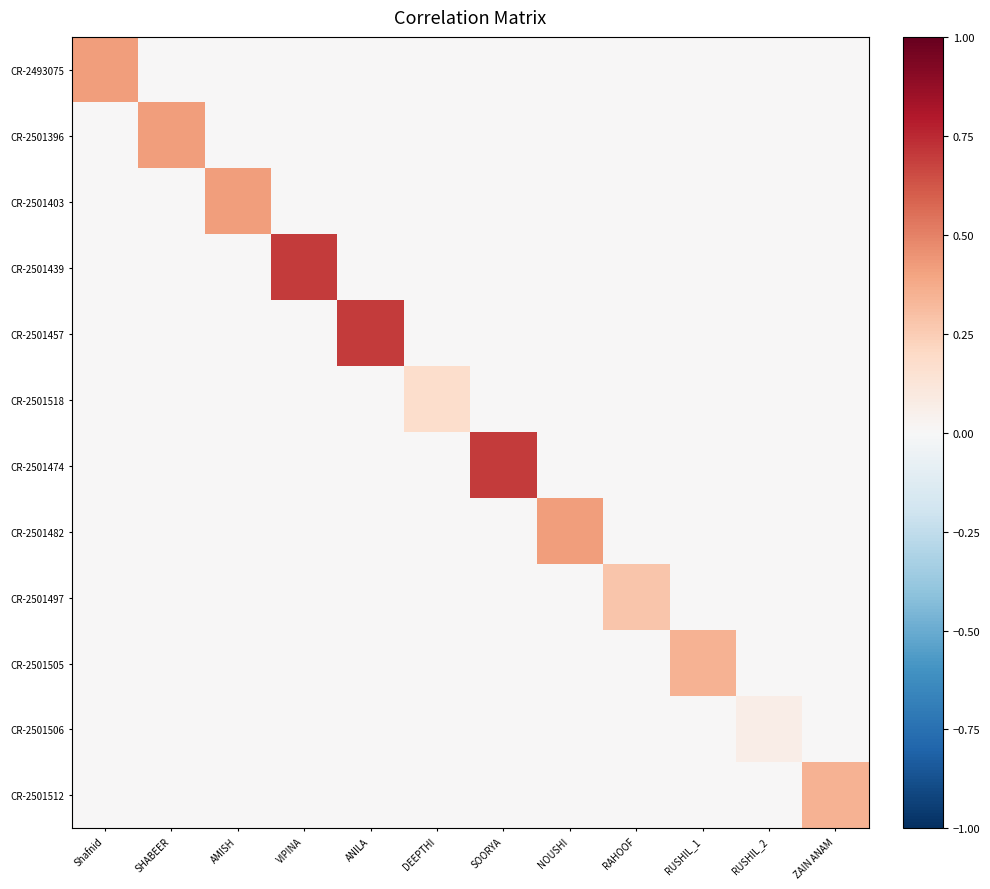

What is the difference between the highest and lowest values at DEEPTHI?

0.2